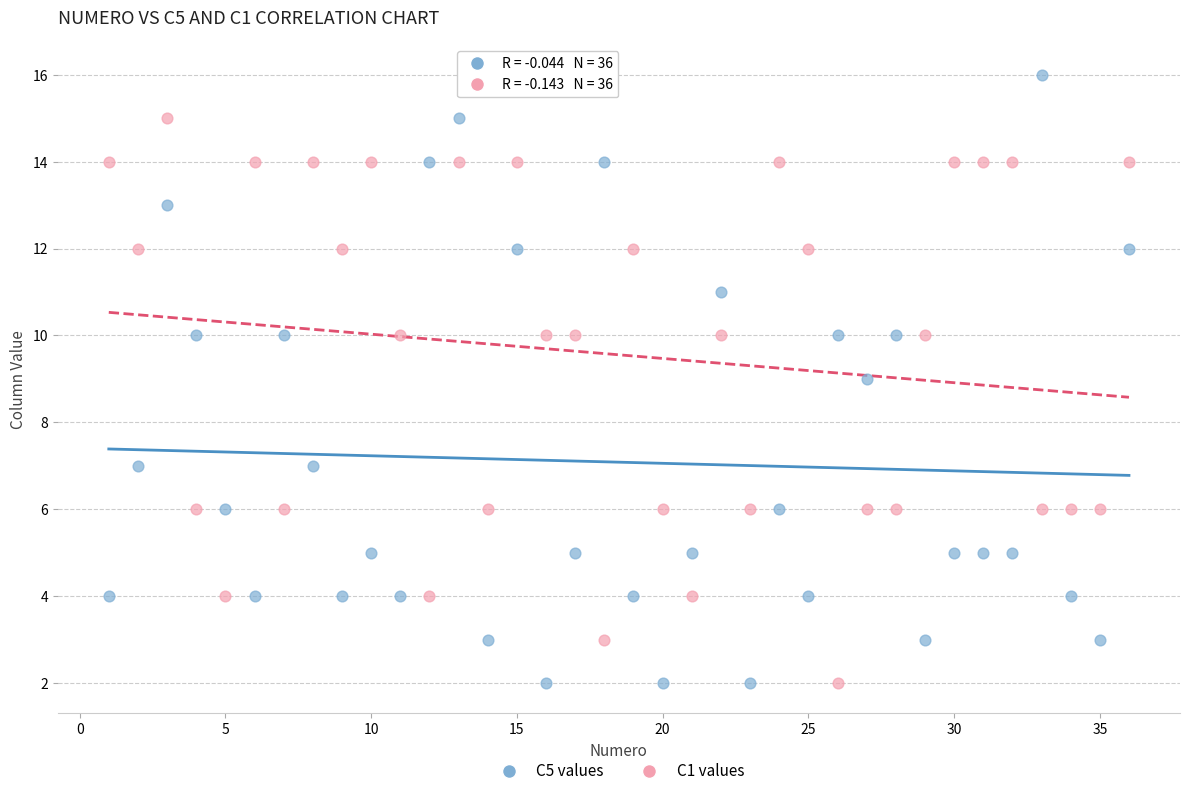

What is the X range (max minus min) for the scatter plot?

35